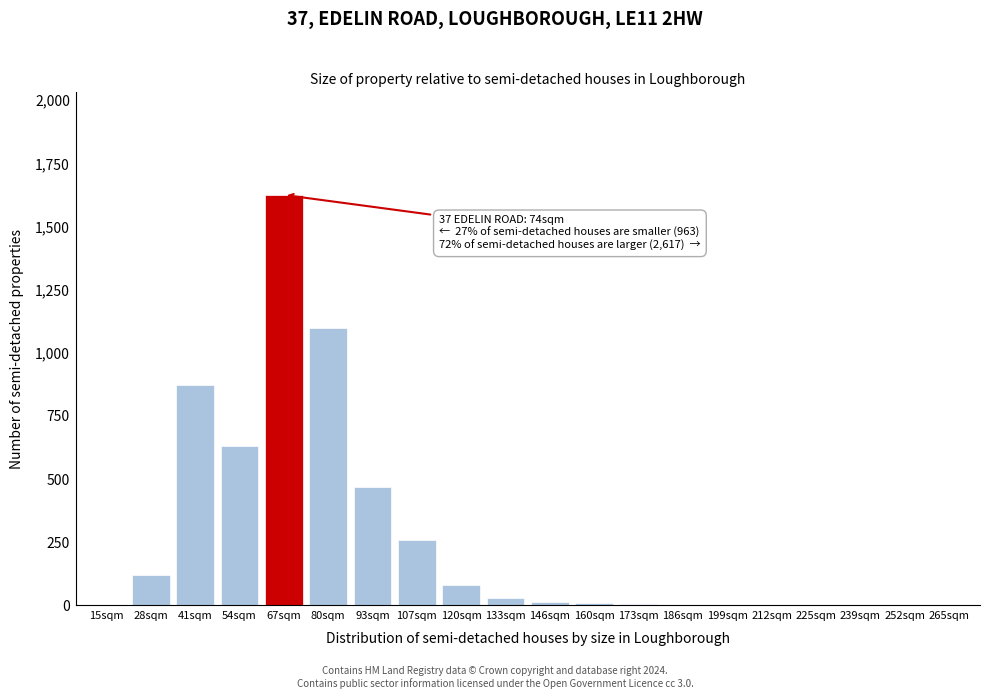

The value at 120sqm is 80. True or false?

True